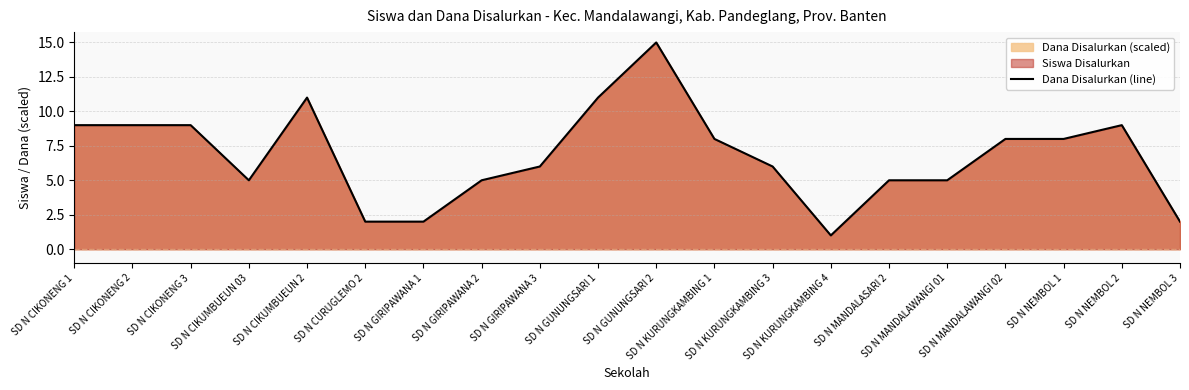

What is the average value?

7